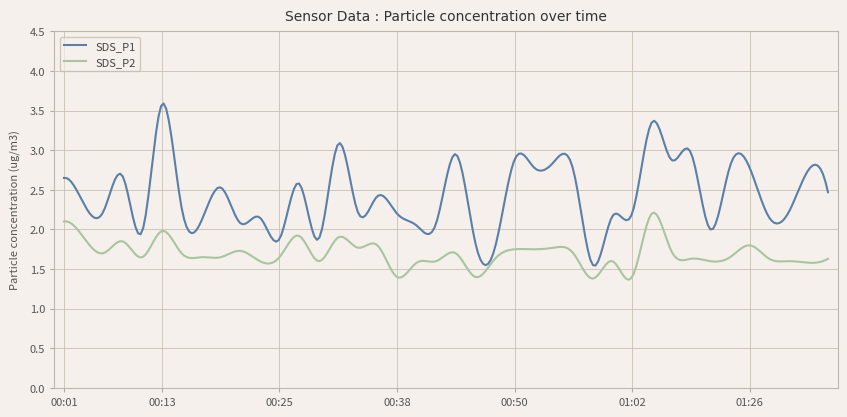

What is the difference between the maximum and minimum values in the SDS_P2 series?

0.8